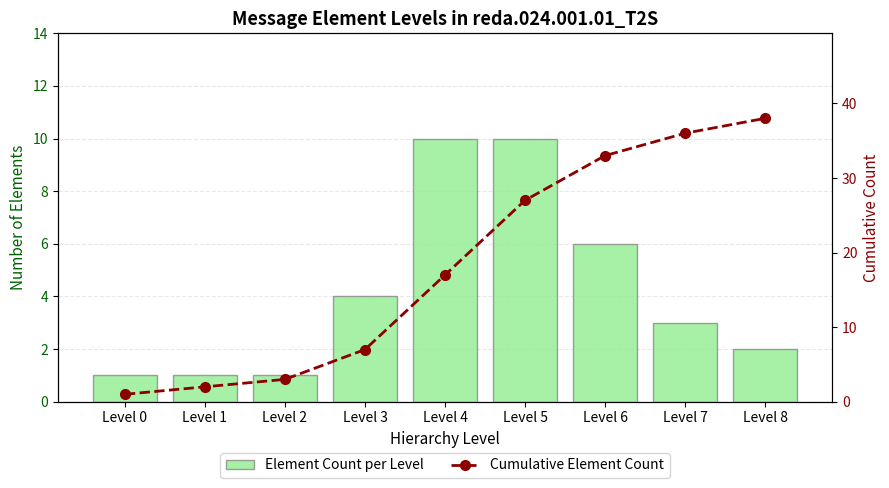

What is the difference between the Cumulative Element Count values at Level 2 and Level 7?

33